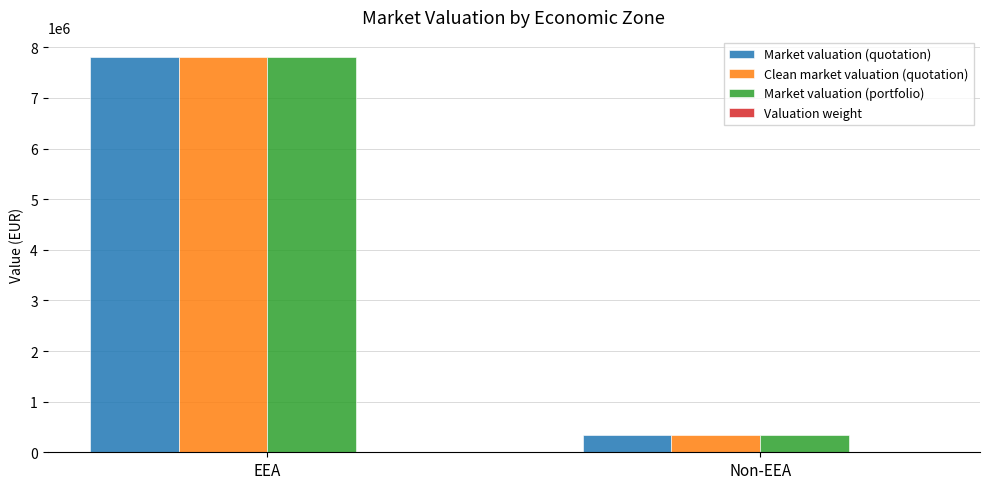

How many values in the Market valuation (quotation) series exceed 7816188?

1